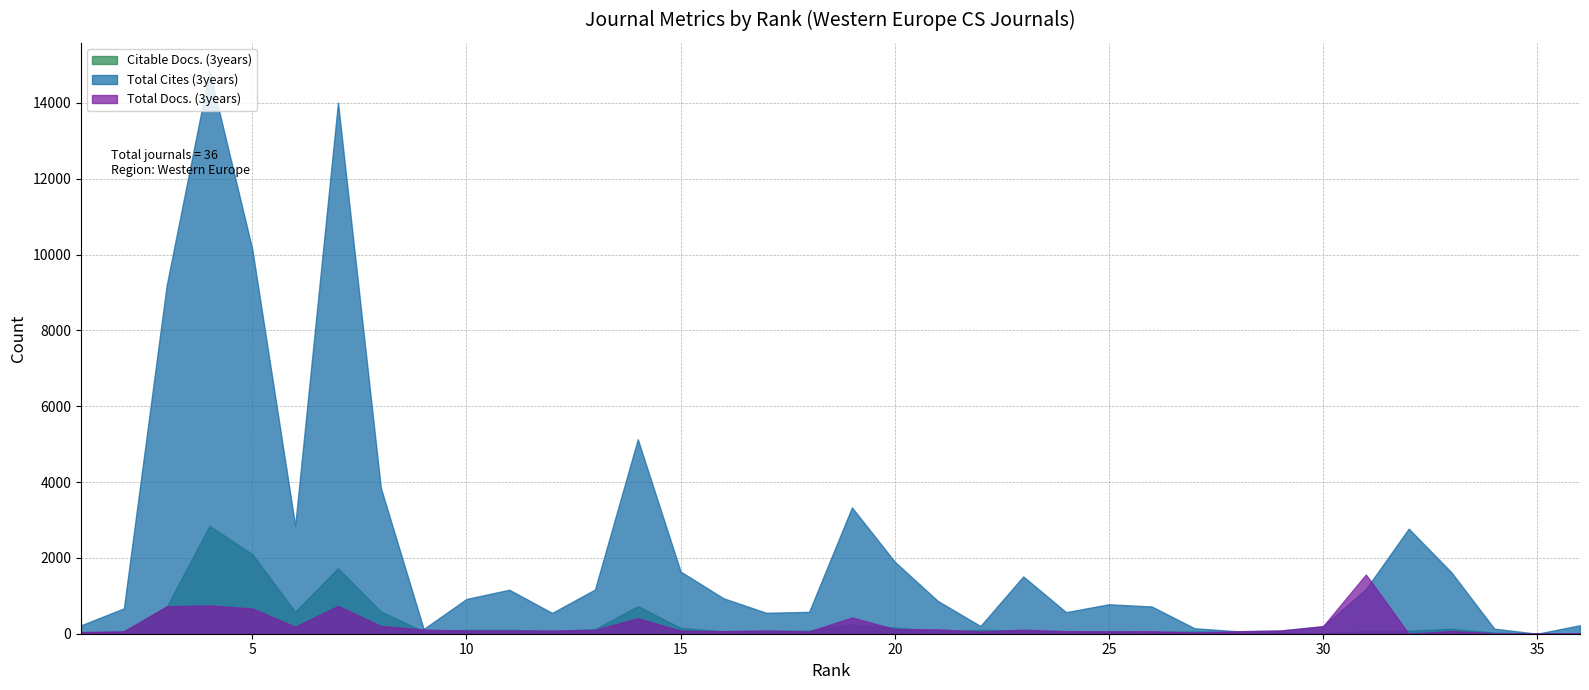

What is the average value of the Citable Docs. (3years) series?

319